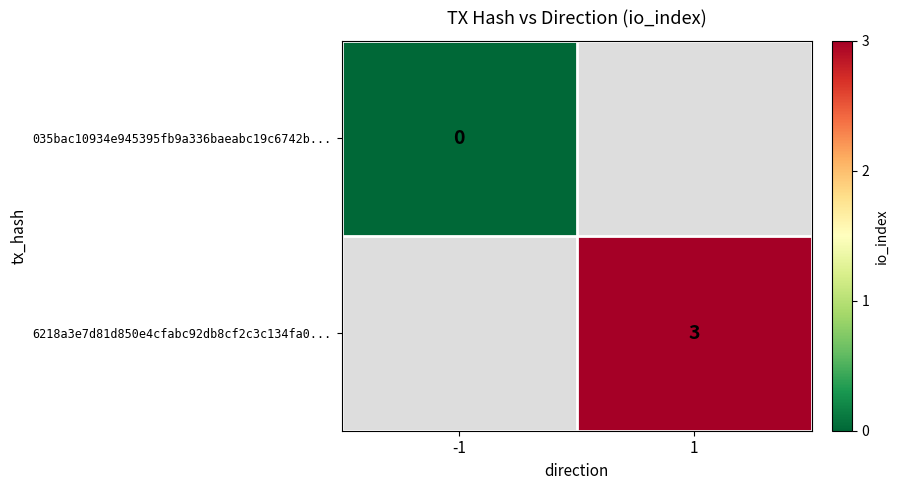

True or false: 6218a3e7d81d850e4cfabc92db8cf2c3c134fa0... has a value of 2 at 1.

False